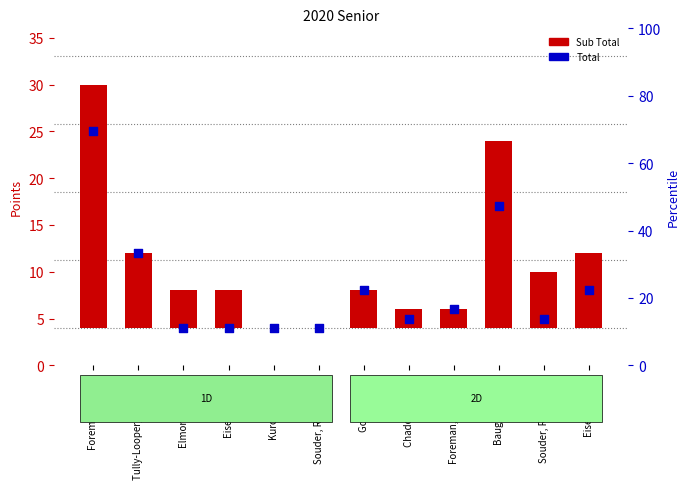

What is the total value across all series at Chaddick, Dana?

7